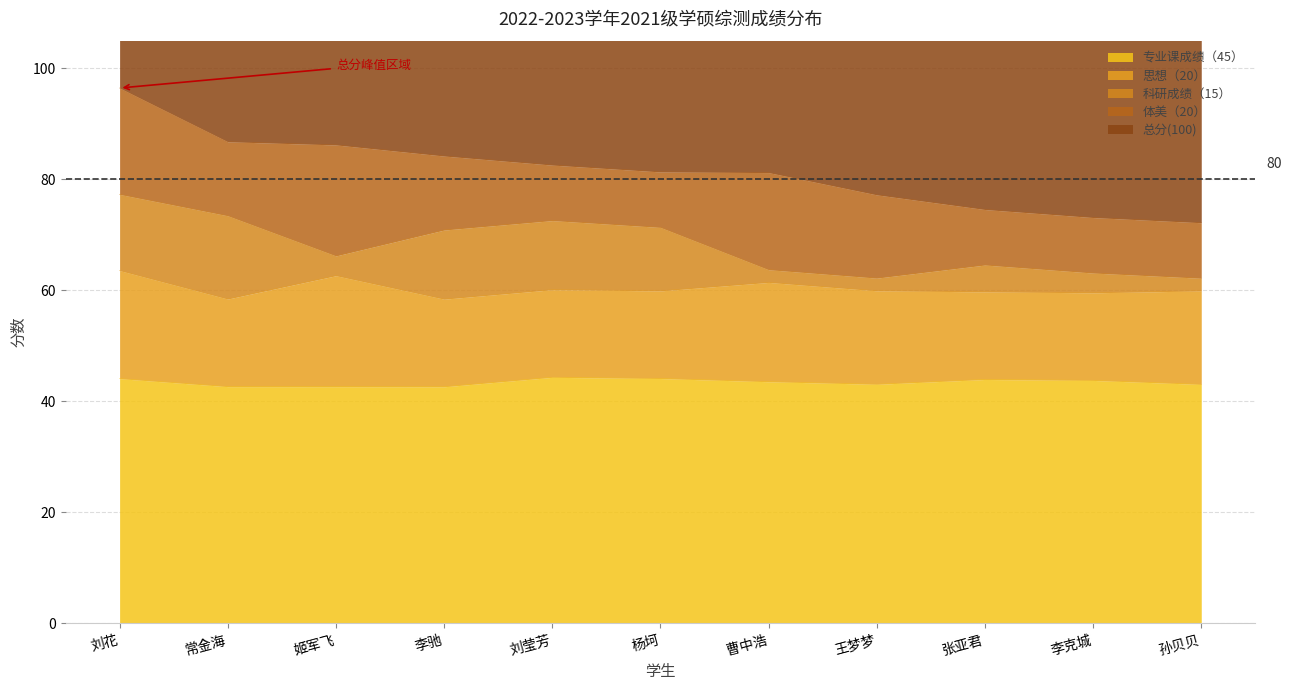

True or false: 体美（20） has more than 1 interior local peaks.

True